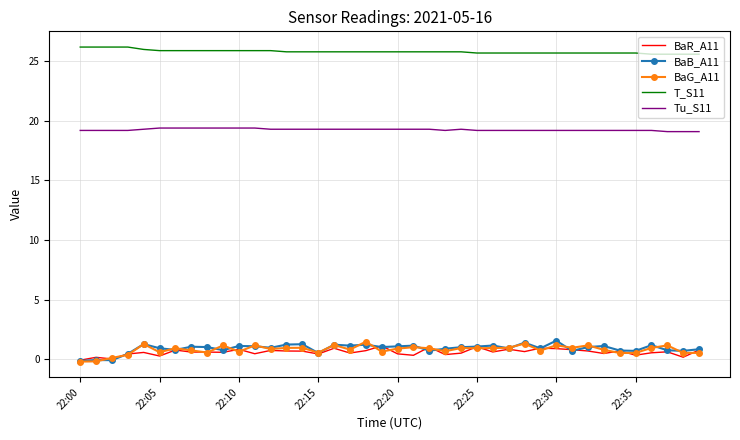

Which series has the largest total across all categories?

T_S11